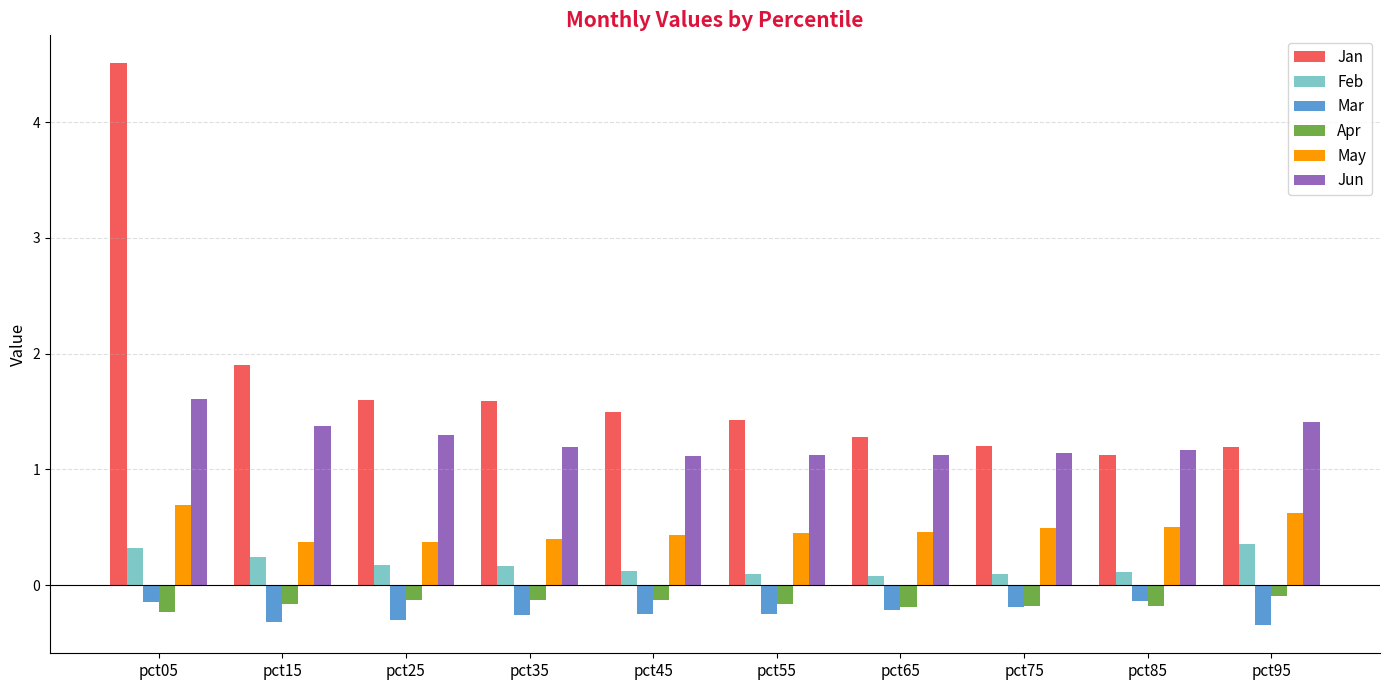

How many groups of bars are there?

10